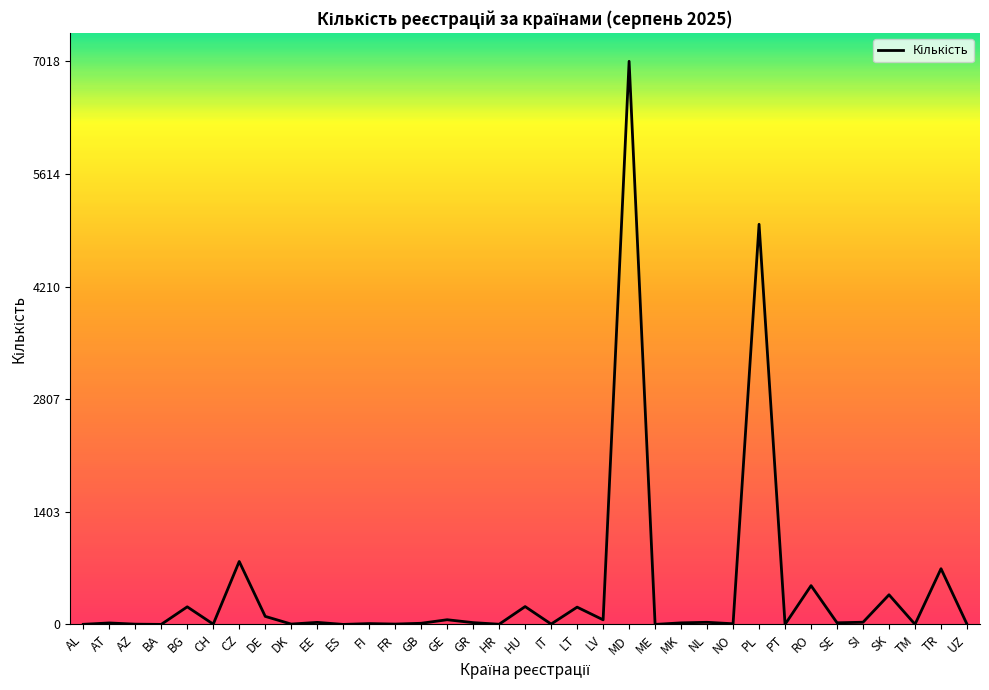

What is the difference between the maximum and minimum values?

7017